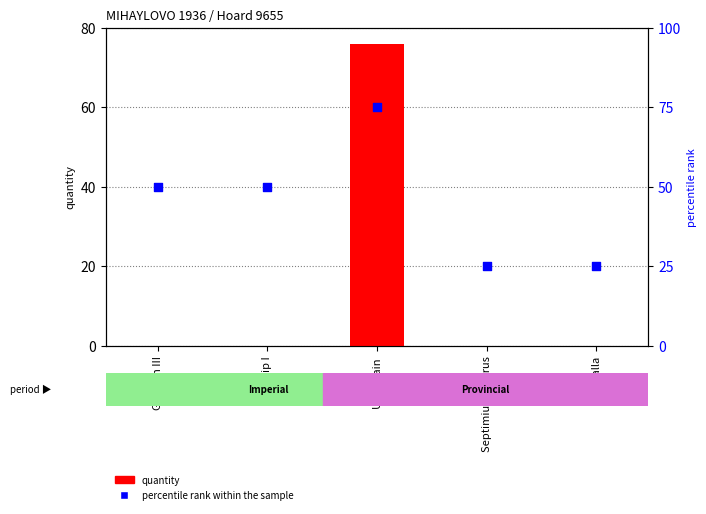

Which series has the widest spread of Y values?

quantity